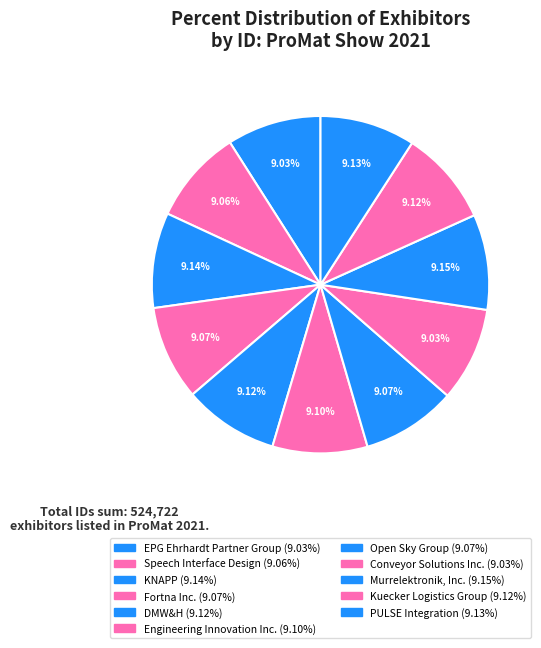

Which category has the biggest portion of the pie?

Murrelektronik, Inc.